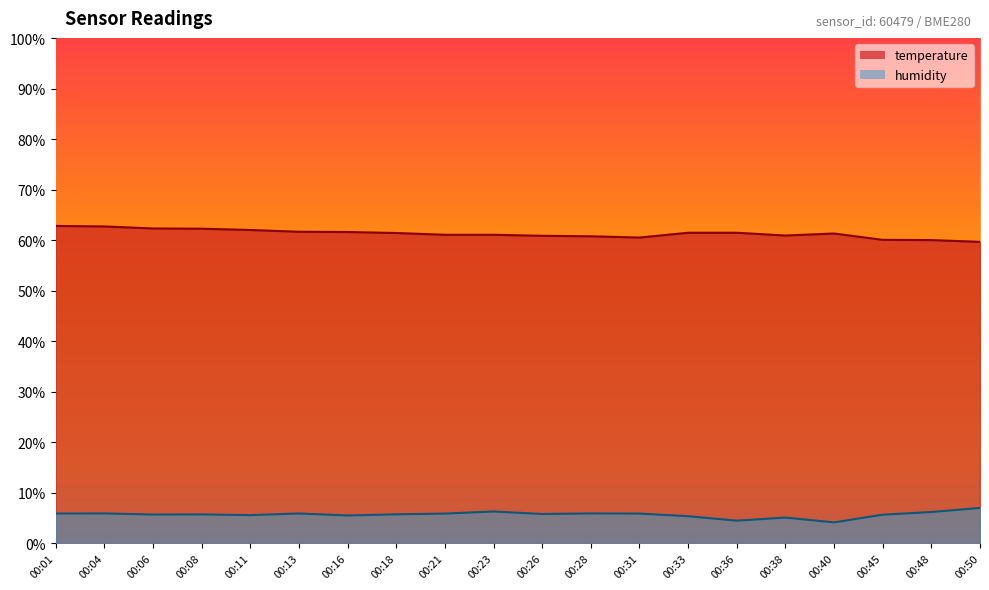

True or false: humidity and temperature intersect in this chart.

False